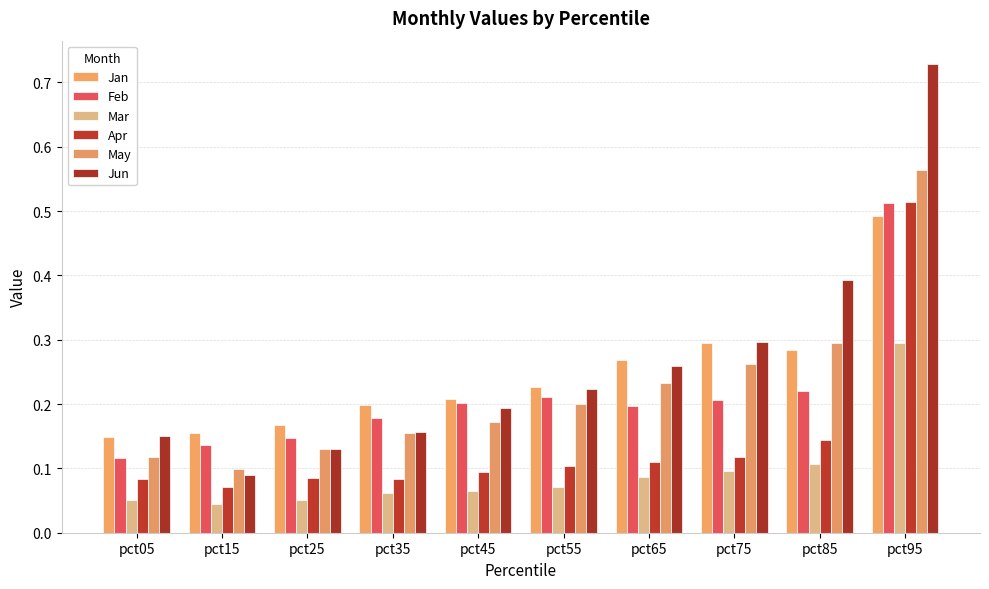

At how many categories does at least one series exceed 0?

10